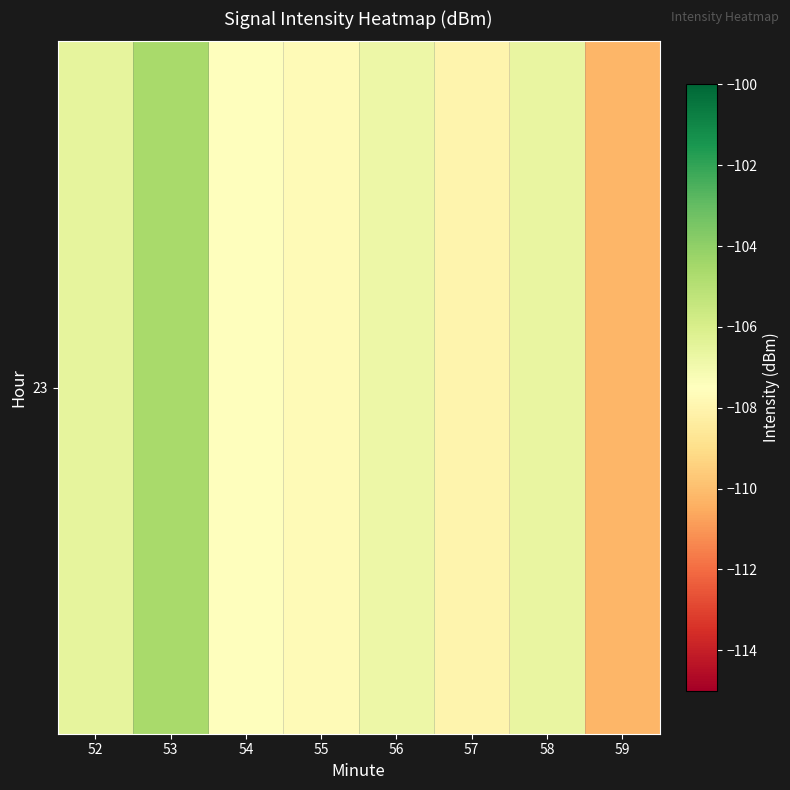

What is the change in value from 52 to 55?

-1.2